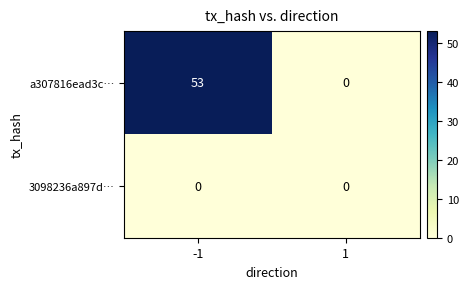

Is it true that a307816ead3c… equals 0 at 1?

True